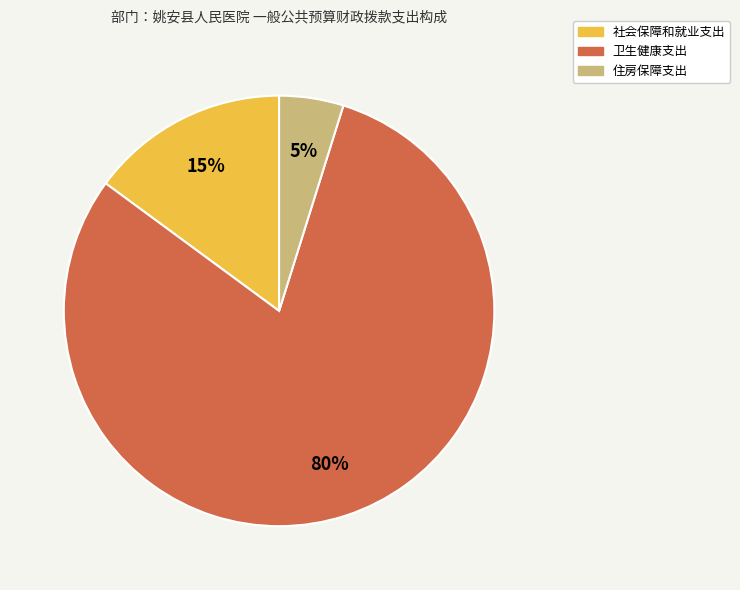

The 住房保障支出 slice represents 5% of the pie. True or false?

True